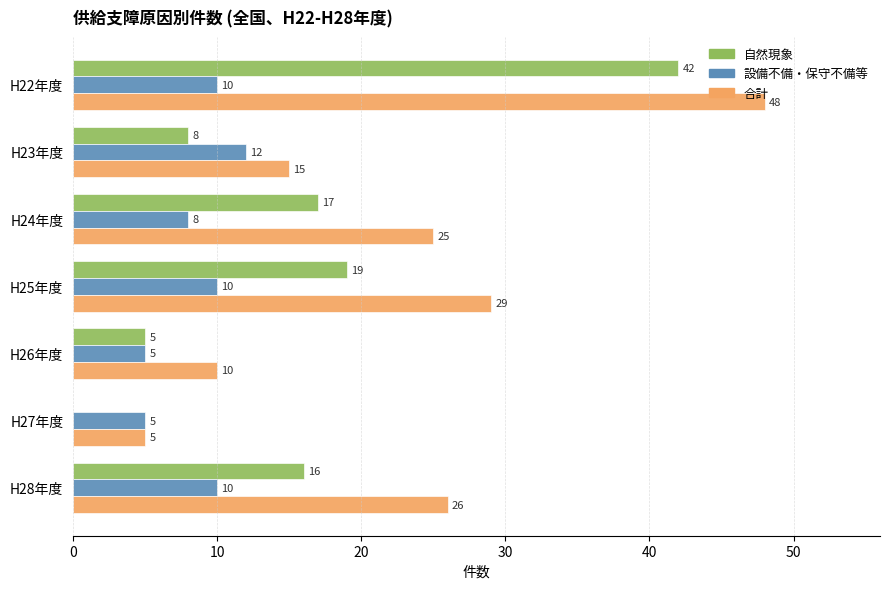

What are all the series names shown in the legend?

自然現象, 設備不備・保守不備等, 合計